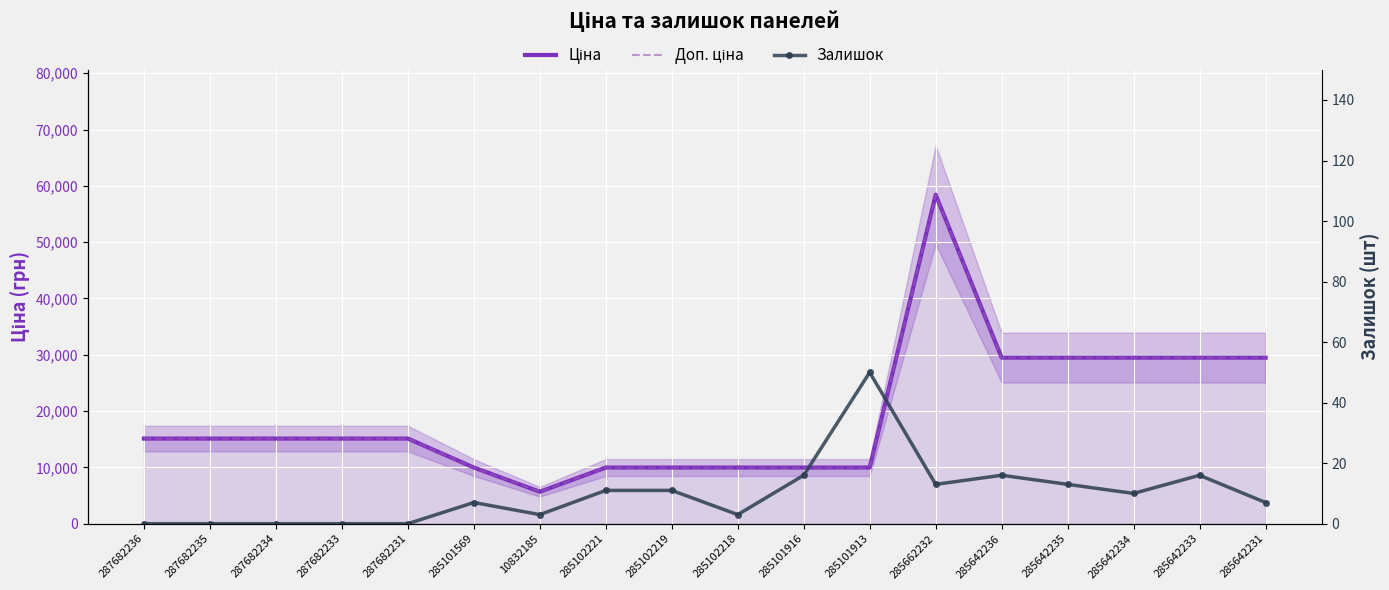

Rank the series by their maximum value, from lowest to highest.

Залишок, Ціна, Доп. ціна